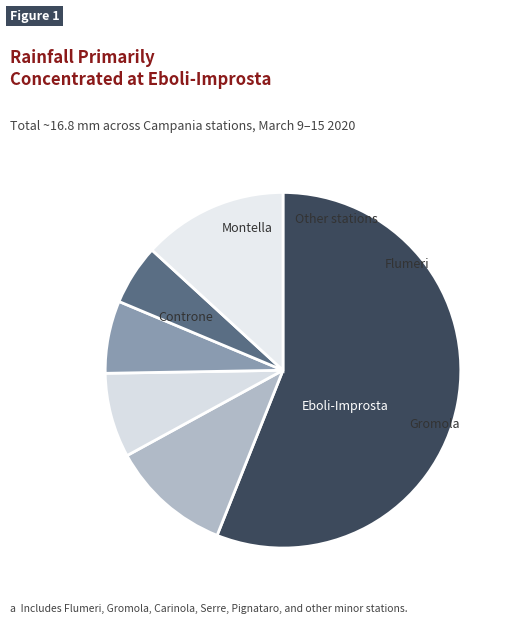

How many segments does this pie chart have?

6